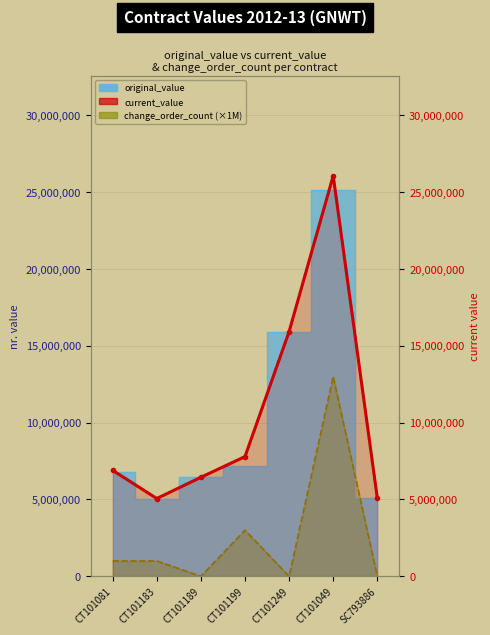

Reading left to right, list all the values displayed in this chart.

change_order_count (×1M): CT101081=1000000.0	CT101183=1000000.0	CT101189=0.0	CT101199=3000000.0	CT101249=0.0	CT101049=13000000.0	SC793886=0.0
current_value: CT101081=6894372.4	CT101183=5061655.0	CT101189=6444536.3	CT101199=7788893.0	CT101249=15925231.9	CT101049=26064534.6	SC793886=5100000.0